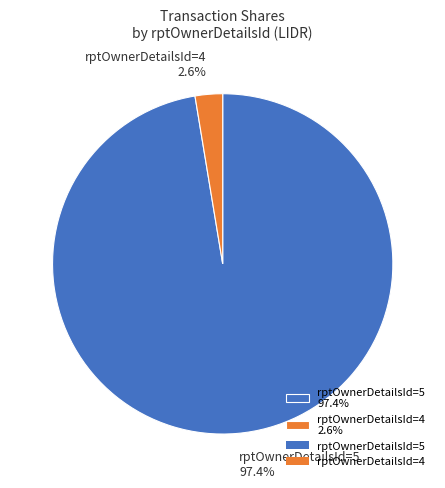

What is the smallest slice in the pie chart?

rptOwnerDetailsId=4 2.6%